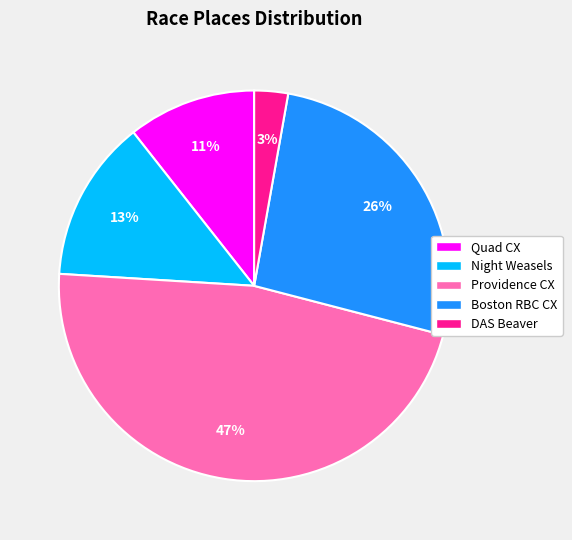

Do DAS Beaver and Quad CX together represent more than half of the pie?

No